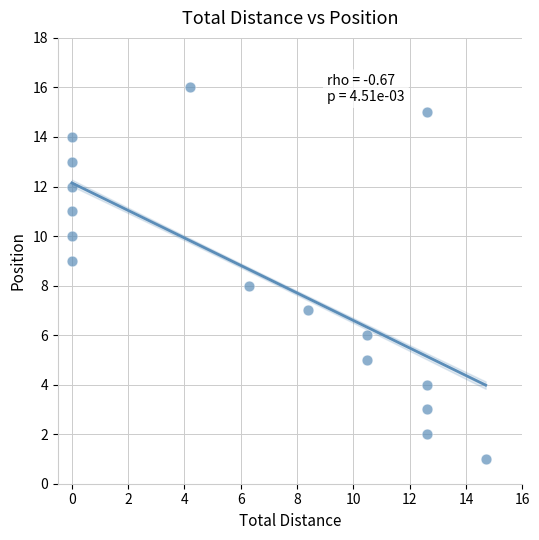

What is the range of Y values (max minus min)?

15